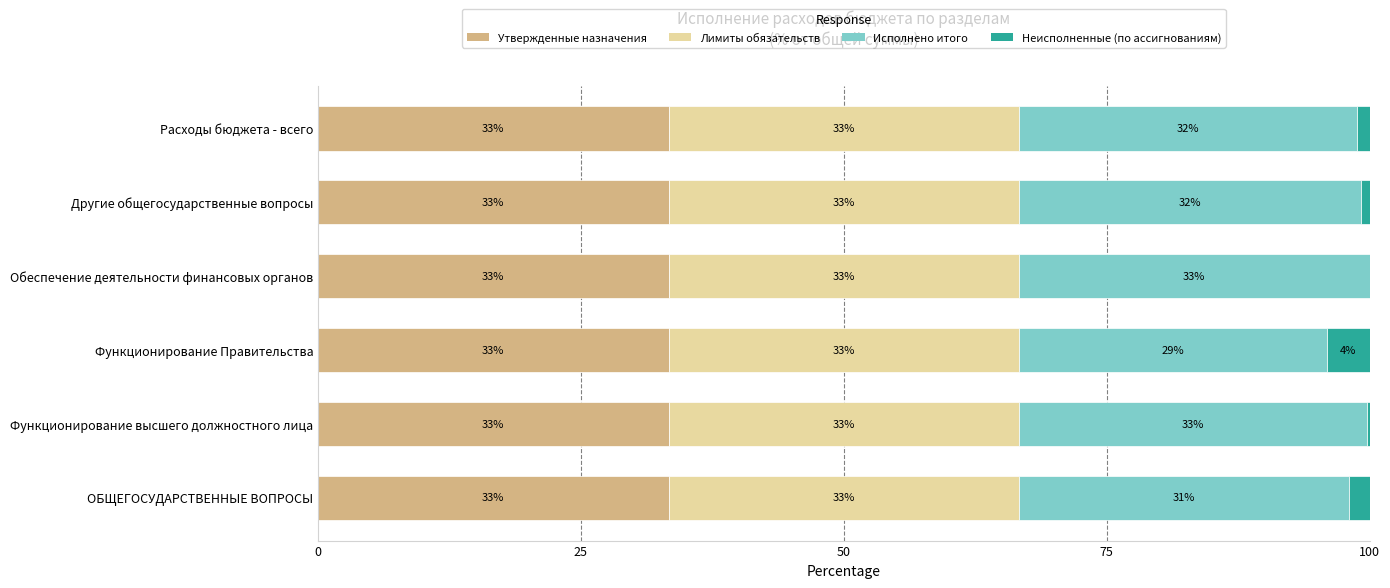

The Утвержденные назначения series shows 8.6 at Обеспечение деятельности финансовых органов. True or false?

False